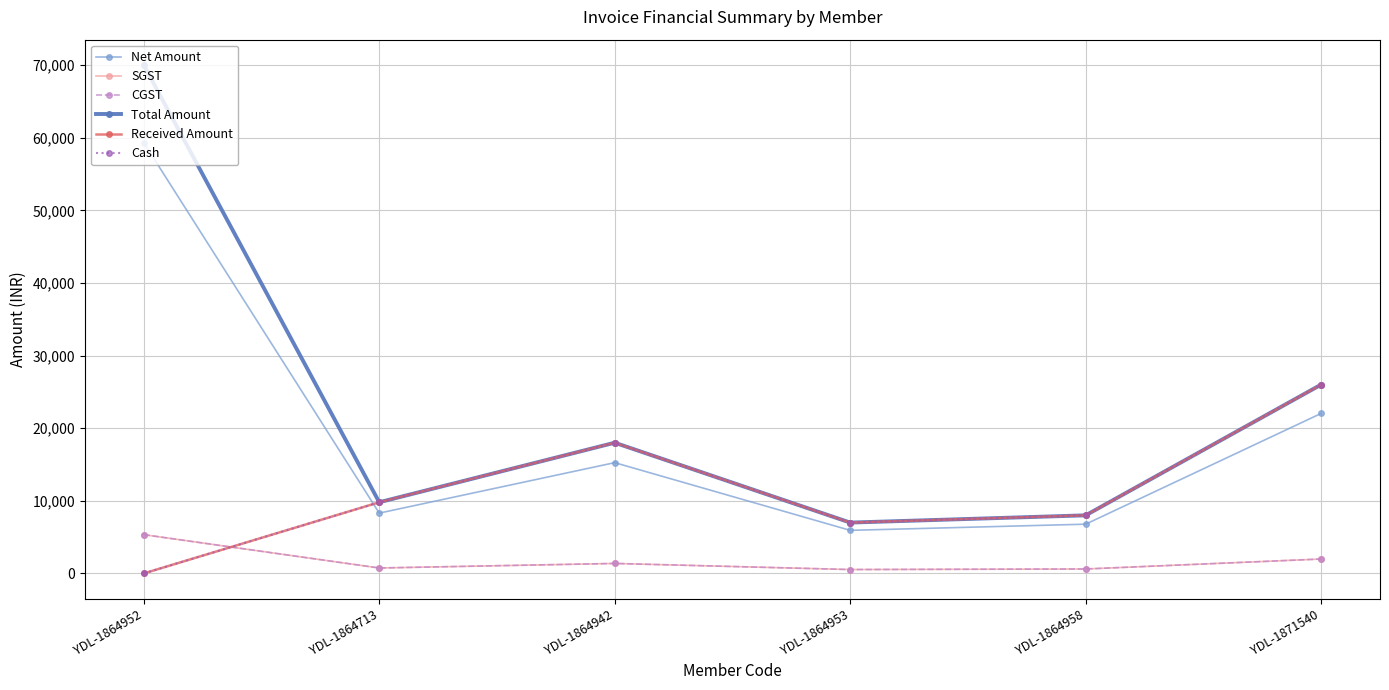

What position from the left is YDL-1864953?

4